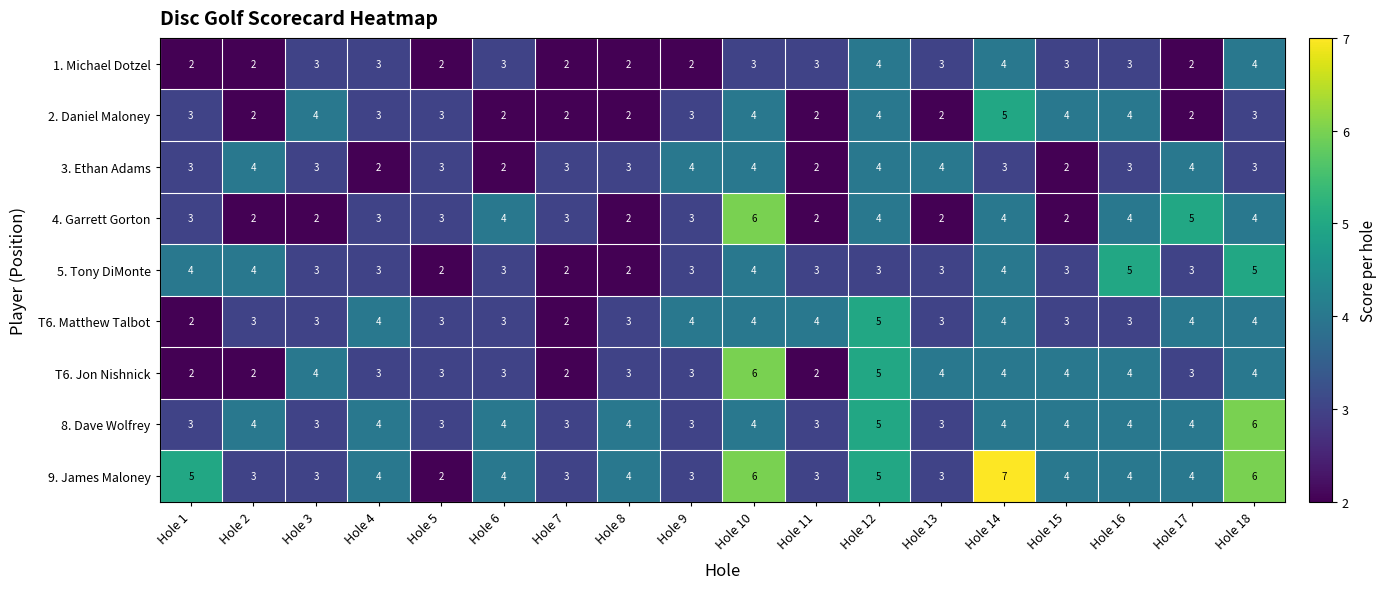

At which category is the sum across all series the highest?

Hole 10